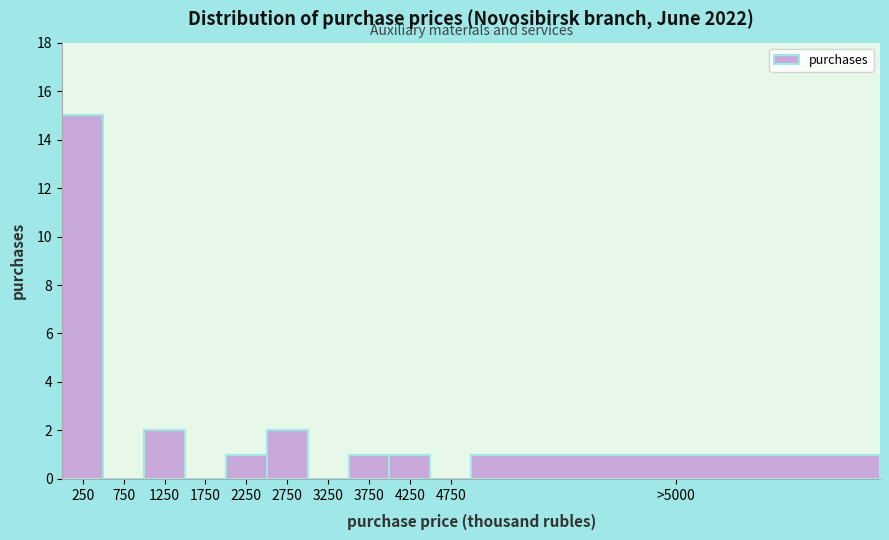

Reading left to right, what are all the values shown in this chart?

250=15	750=0	1250=2	1750=0	2250=1	2750=2	3250=0	3750=1	4250=1	4750=0	>5000=1